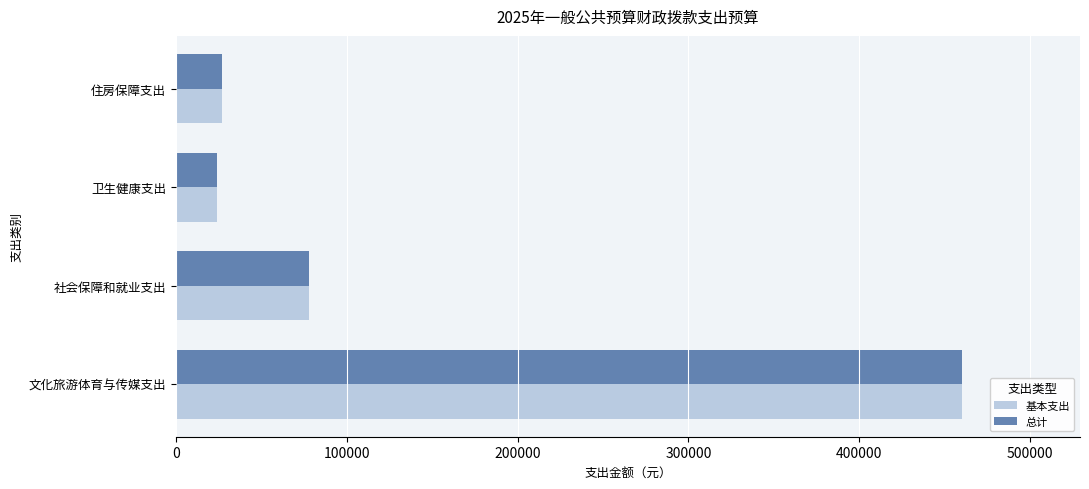

Count the number of categories in the chart.

4